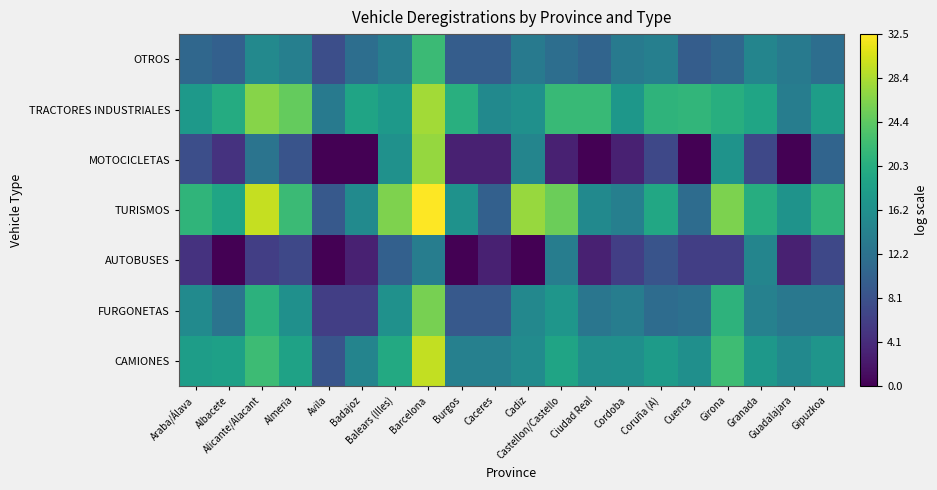

Rank the series by their maximum value, from highest to lowest.

TURISMOS, CAMIONES, TRACTORES INDUSTRIALES, MOTOCICLETAS, FURGONETAS, OTROS, AUTOBUSES